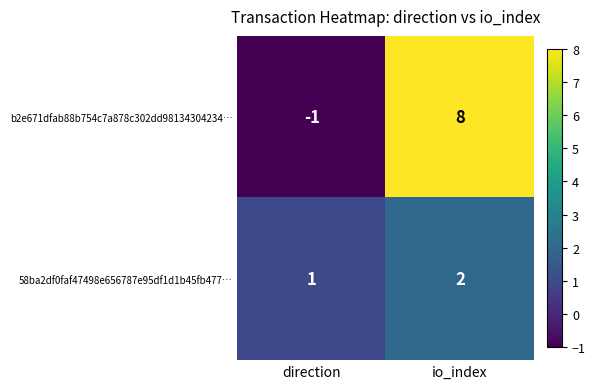

What is the difference between the maximum and minimum values in the b2e671dfab88b754c7a878c302dd98134304234… series?

9